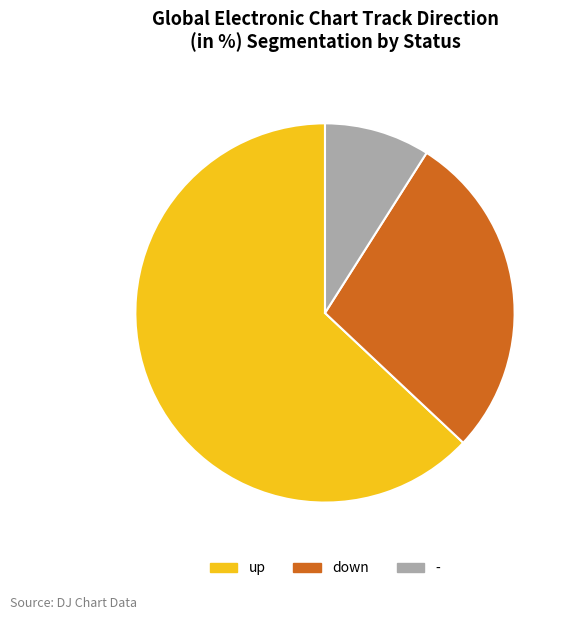

Do - and down together represent more than half of the pie?

No